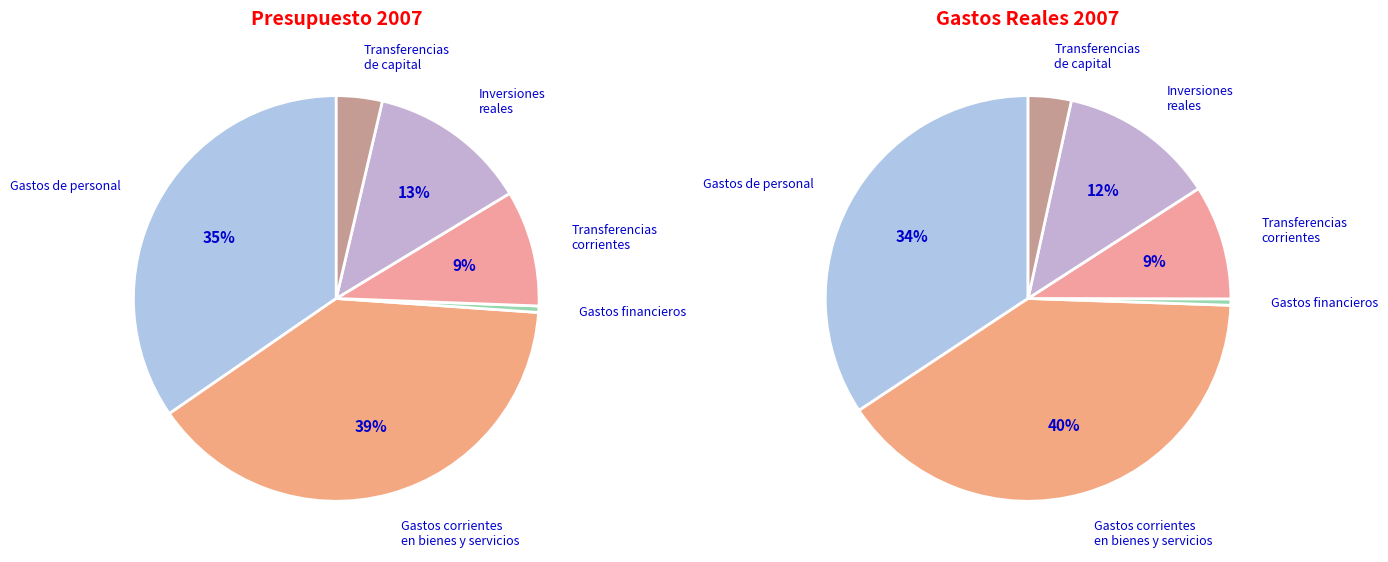

Which category has the smallest portion of the pie?

Gastos financieros